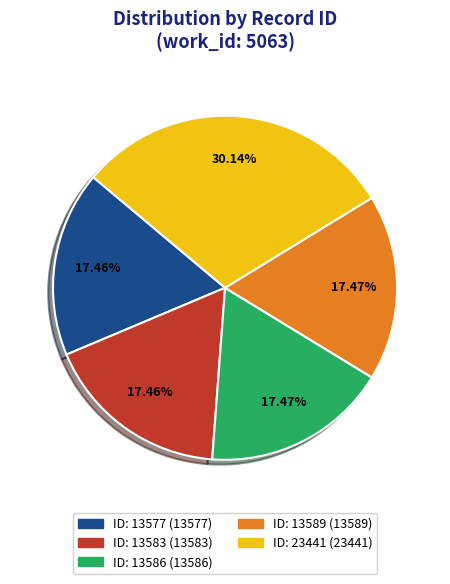

Is there a majority slice in this chart?

No